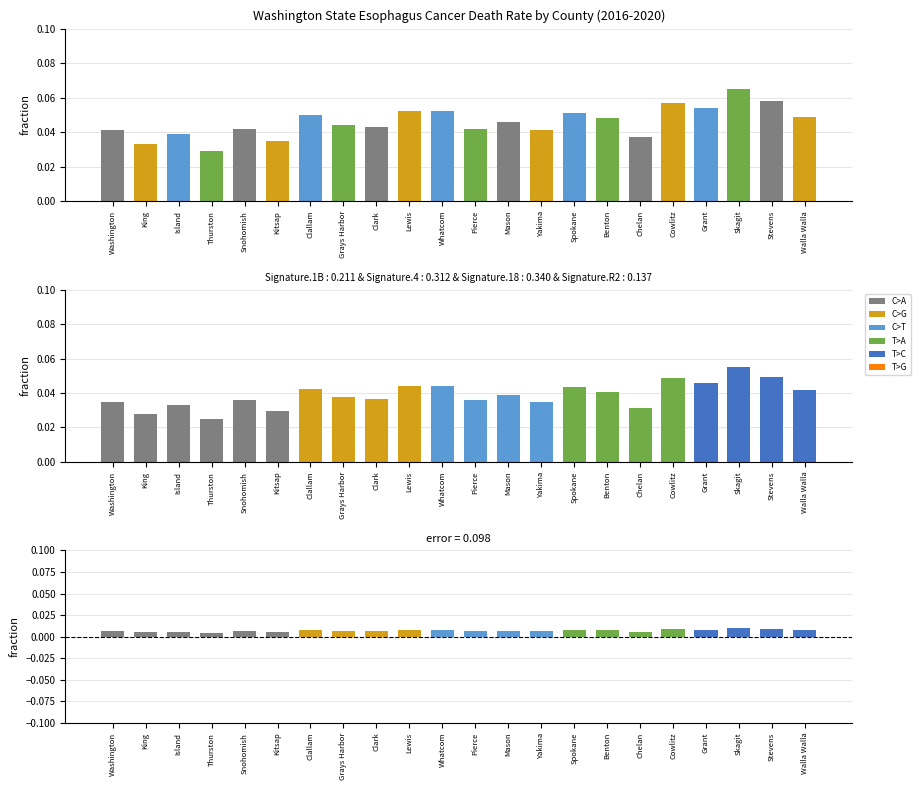

Reading right to left, what are all the values shown in this chart?

Age-Adjusted Death Rate: Walla Walla=0.0	Stevens=0.0	Skagit=0.1	Grant=0.0	Cowlitz=0.0	Chelan=0.0	Benton=0.0	Spokane=0.0	Yakima=0.0	Mason=0.0	Pierce=0.0	Whatcom=0.0	Lewis=0.0	Clark=0.0	Grays Harbor=0.0	Clallam=0.0	Kitsap=0.0	Snohomish=0.0	Thurston=0.0	Island=0.0	King=0.0	Washington=0.0
Difference: Walla Walla=0.0	Stevens=0.0	Skagit=0.0	Grant=0.0	Cowlitz=0.0	Chelan=0.0	Benton=0.0	Spokane=0.0	Yakima=0.0	Mason=0.0	Pierce=0.0	Whatcom=0.0	Lewis=0.0	Clark=0.0	Grays Harbor=0.0	Clallam=0.0	Kitsap=0.0	Snohomish=0.0	Thurston=0.0	Island=0.0	King=0.0	Washington=0.0